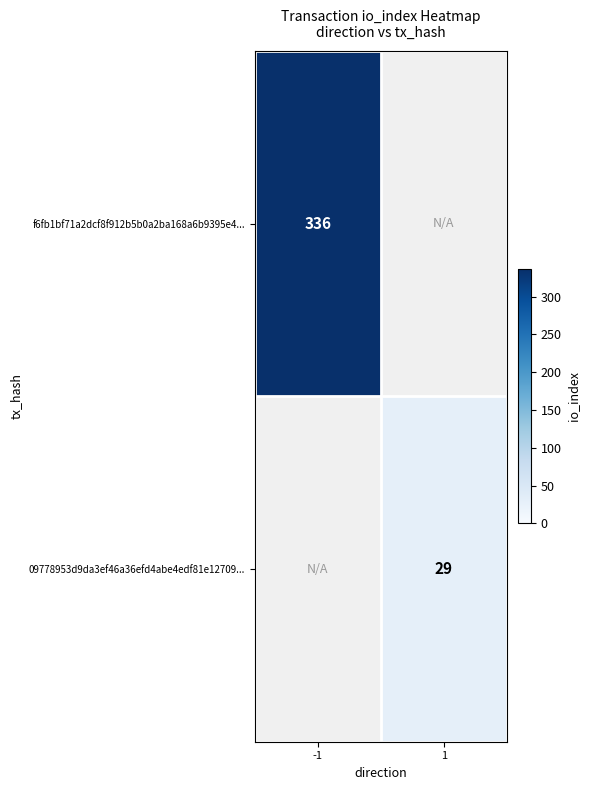

The value of f6fb1bf71a2dcf8f912b5b0a2ba168a6b9395e4... at -1 is 174. True or false?

False